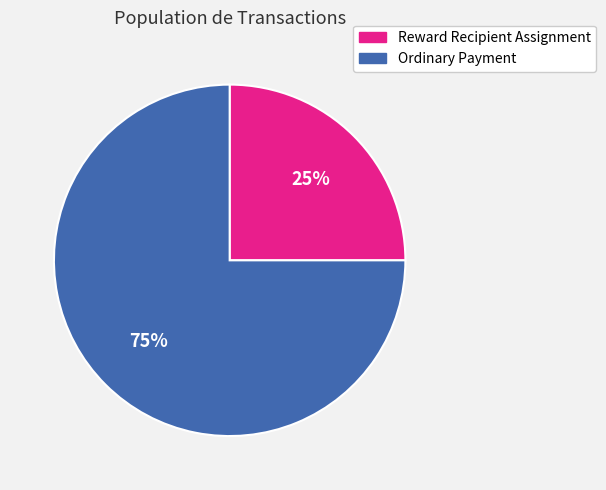

Which category has the biggest portion of the pie?

Ordinary Payment